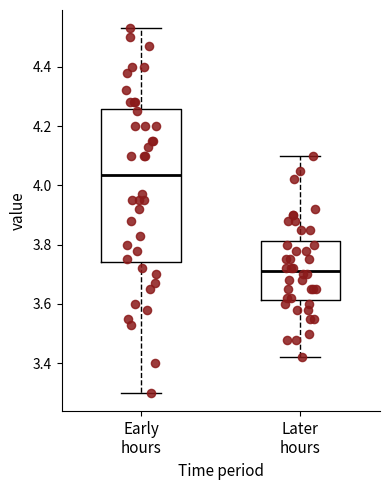

Which box has the highest median line?

Early hours